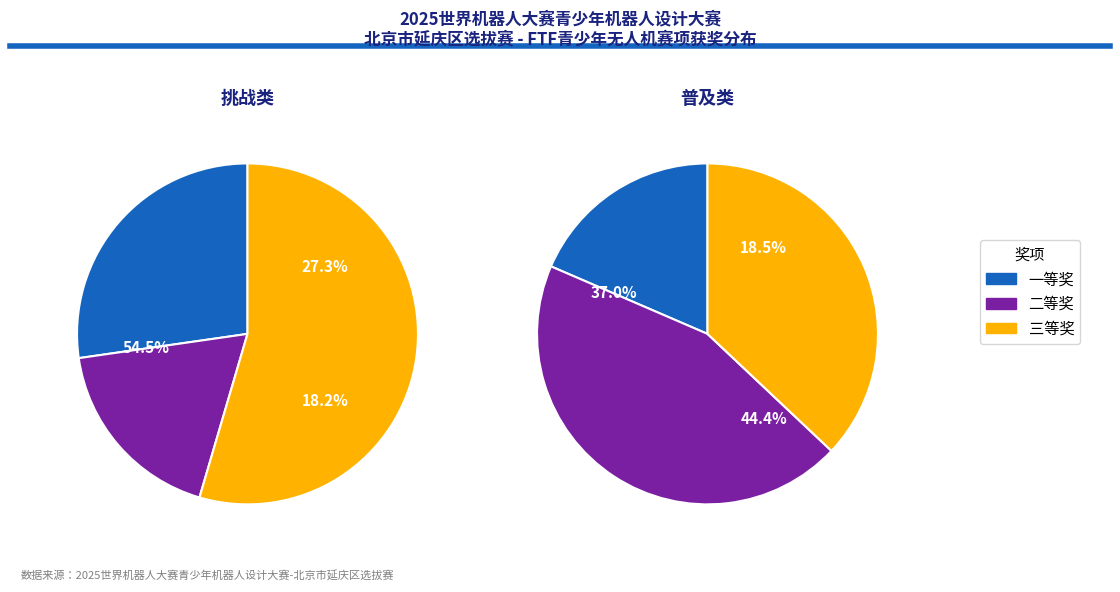

Does any single category account for the majority?

Yes